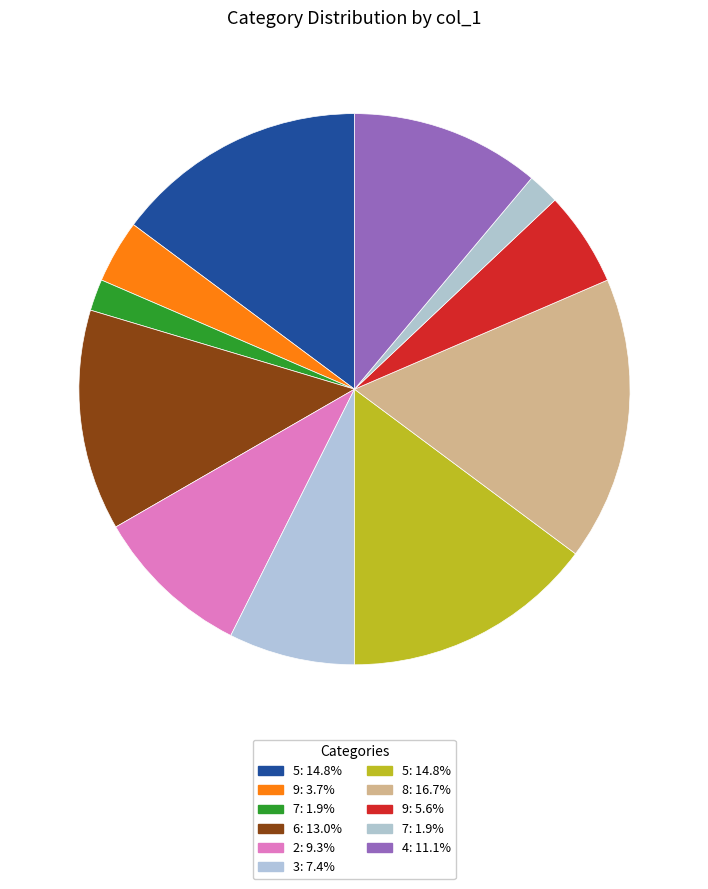

How many slices are in this pie chart?

11